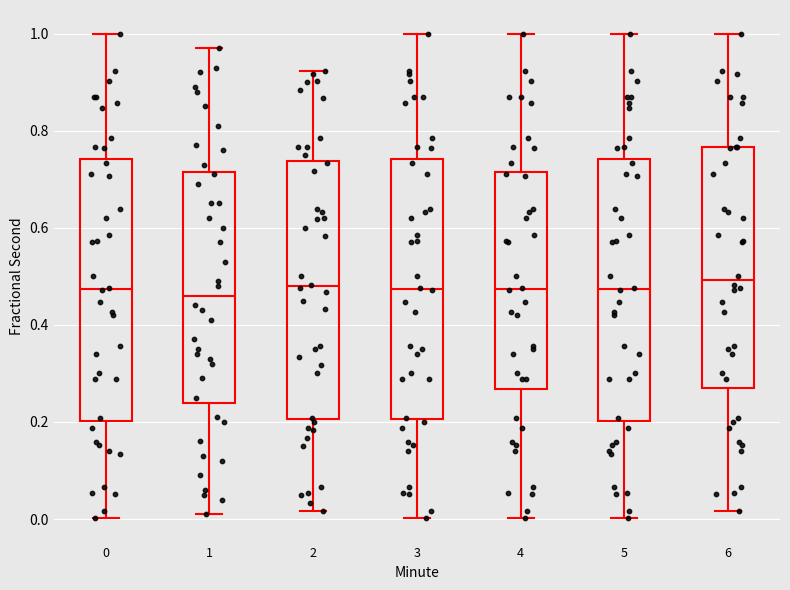

Where does the upper whisker of the box at x = 2 end on the y-axis? The values are not printed on the chart, so give them approximately, as read against the axis.

0.92